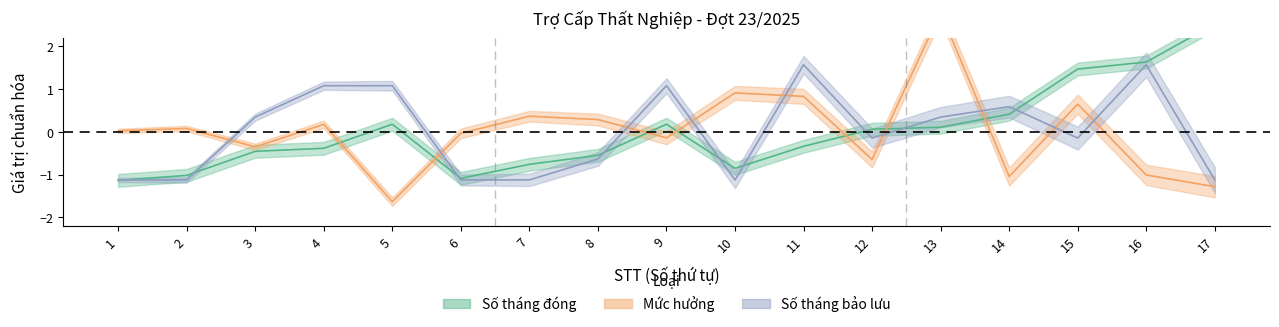

How many intersections are there between Số tháng đóng and Số tháng bảo lưu?

9